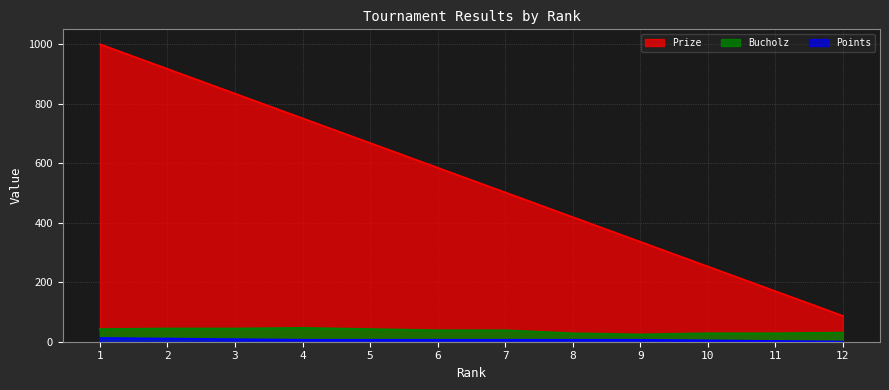

What is the difference between the Prize values at 8 and 2?

498